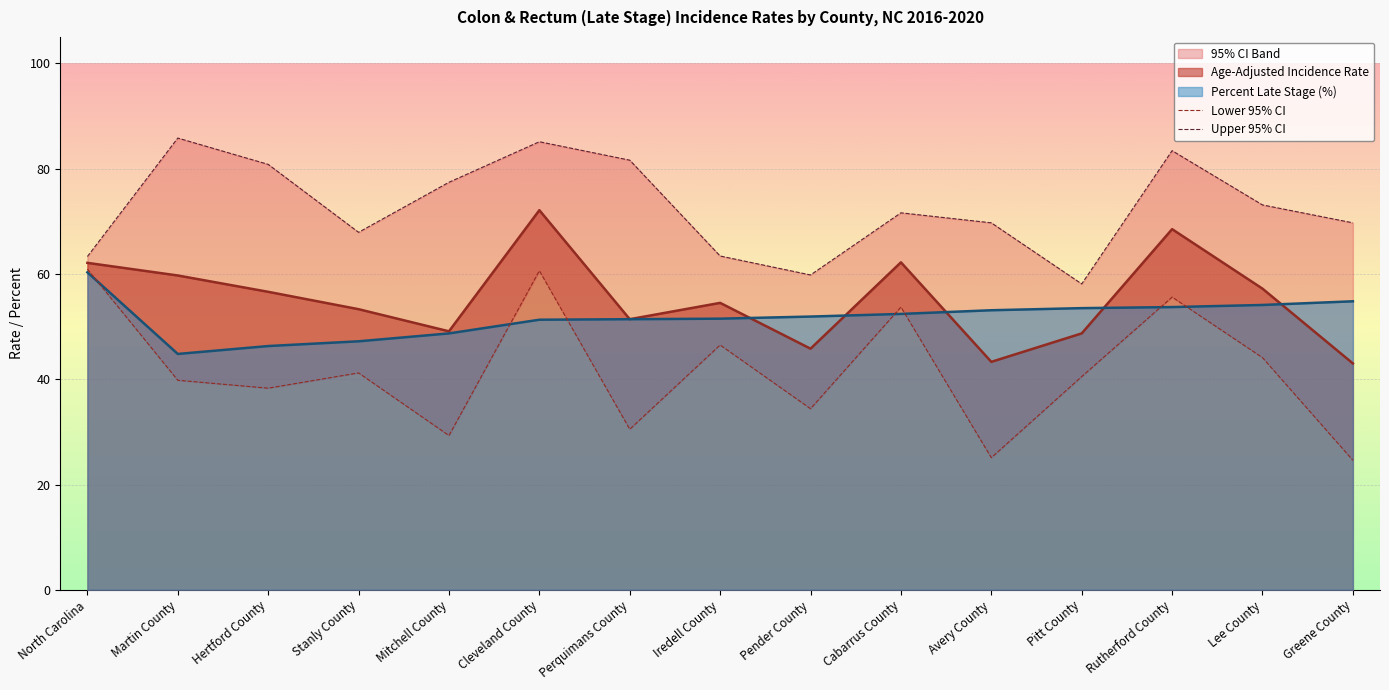

Where does the Lower 95% CI series first go above 40?

North Carolina